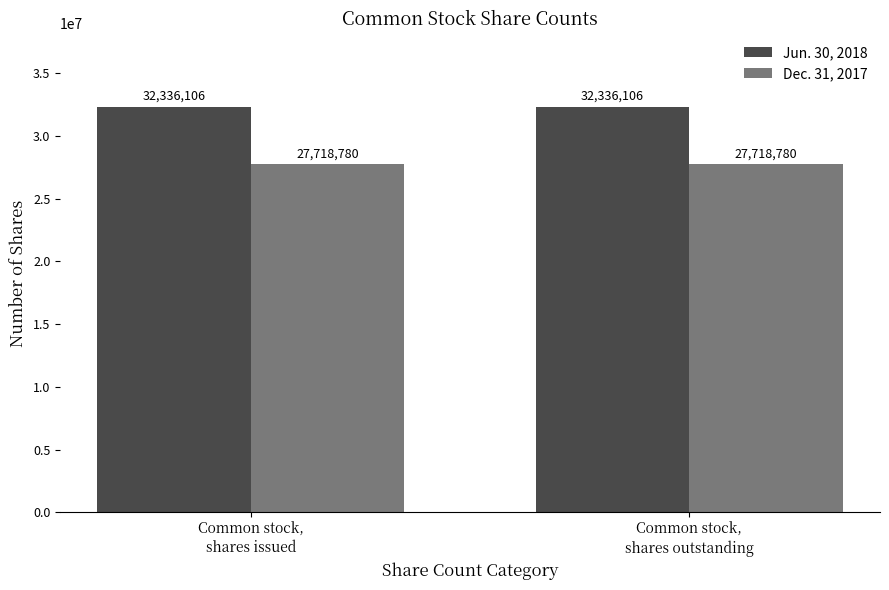

How many bars are there in total?

4